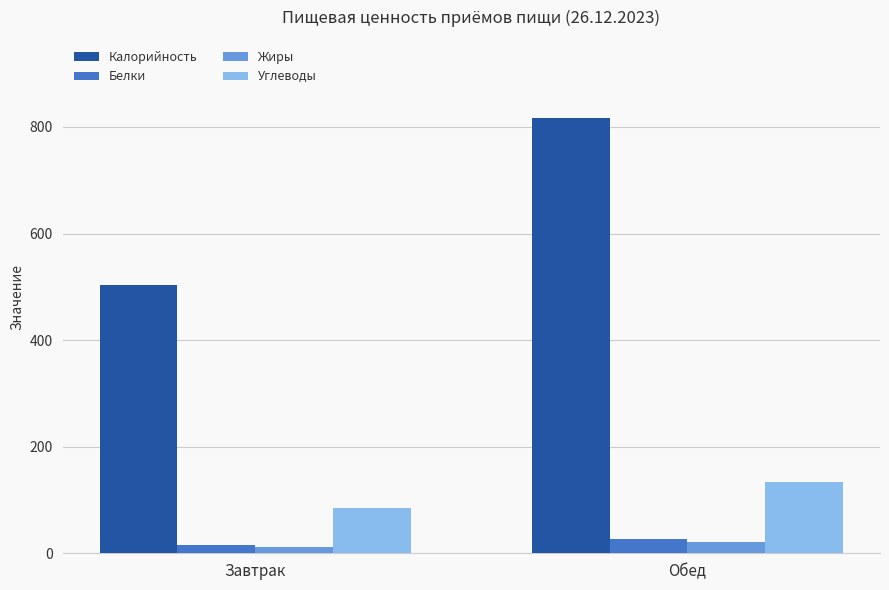

The value of Жиры at Обед is 20.4. True or false?

True